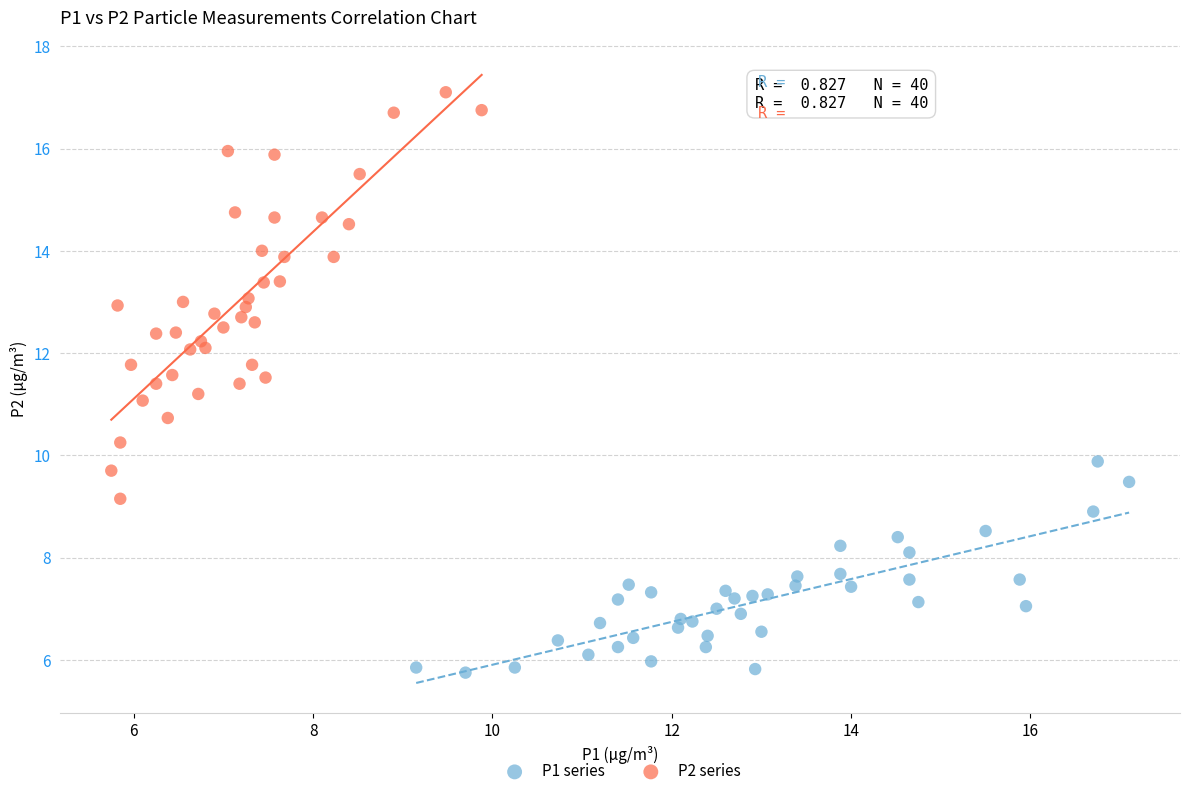

Which series reaches the minimum Y coordinate?

P1 series